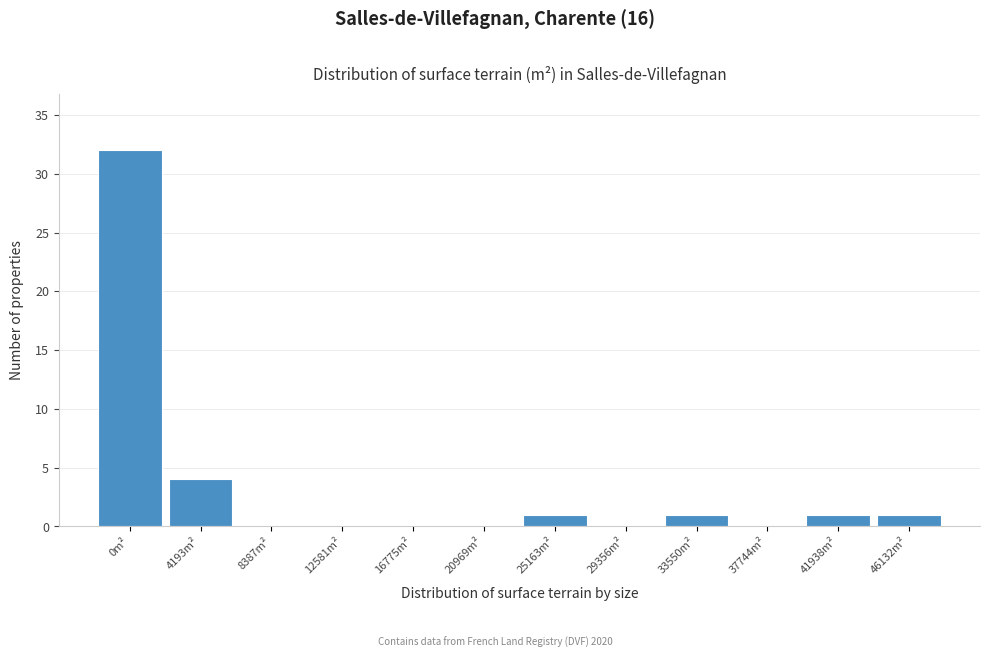

Reading left to right, transcribe all the data shown in this chart.

0m²=32	4193m²=4	8387m²=0	12581m²=0	16775m²=0	20969m²=0	25163m²=1	29356m²=0	33550m²=1	37744m²=0	41938m²=1	46132m²=1